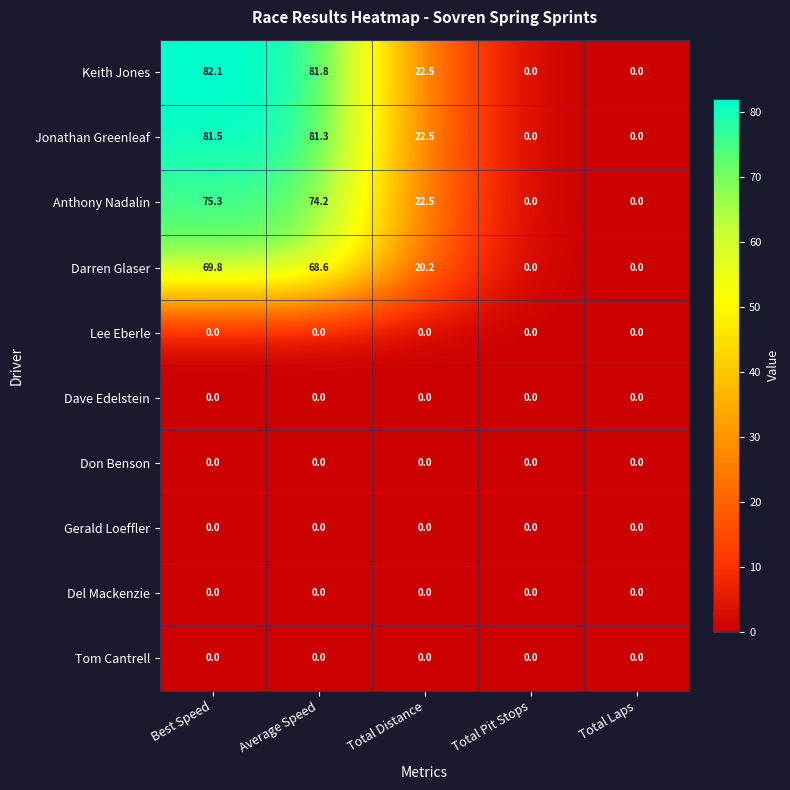

Which series has the largest total across all categories?

Keith Jones